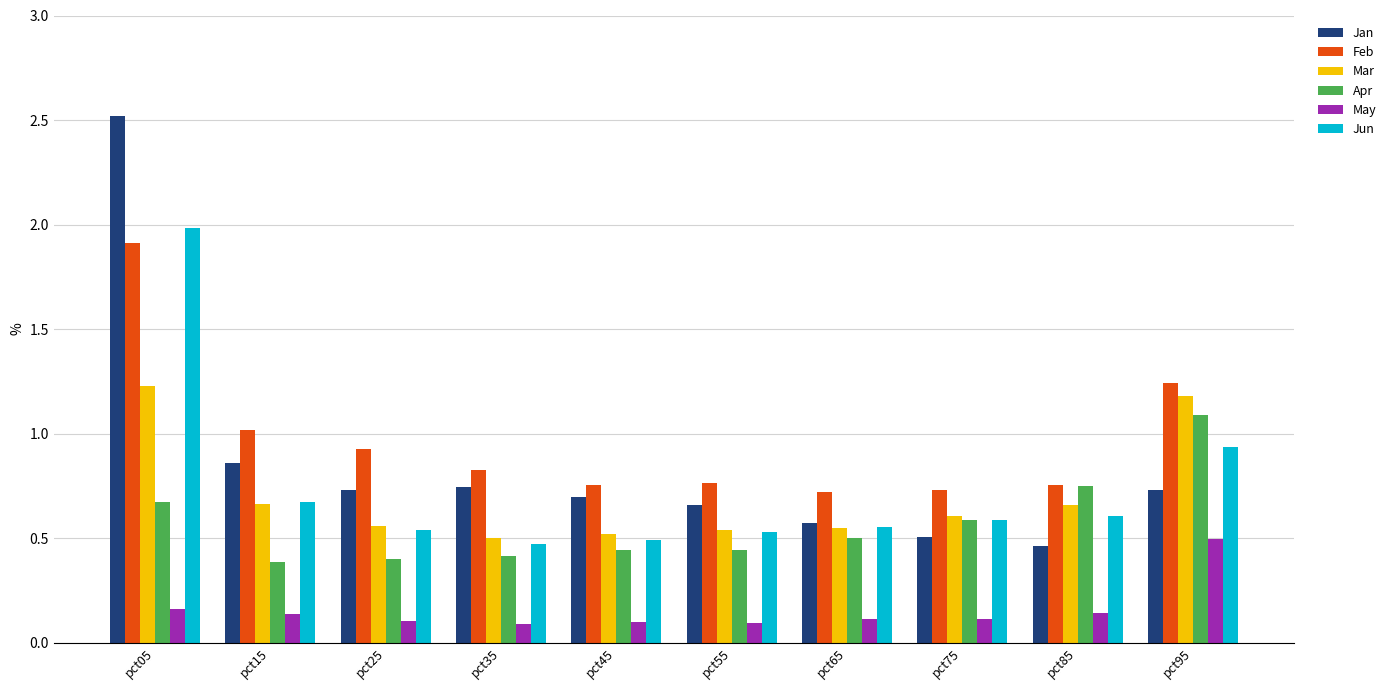

The Apr series shows 0.8 at pct75. True or false?

False